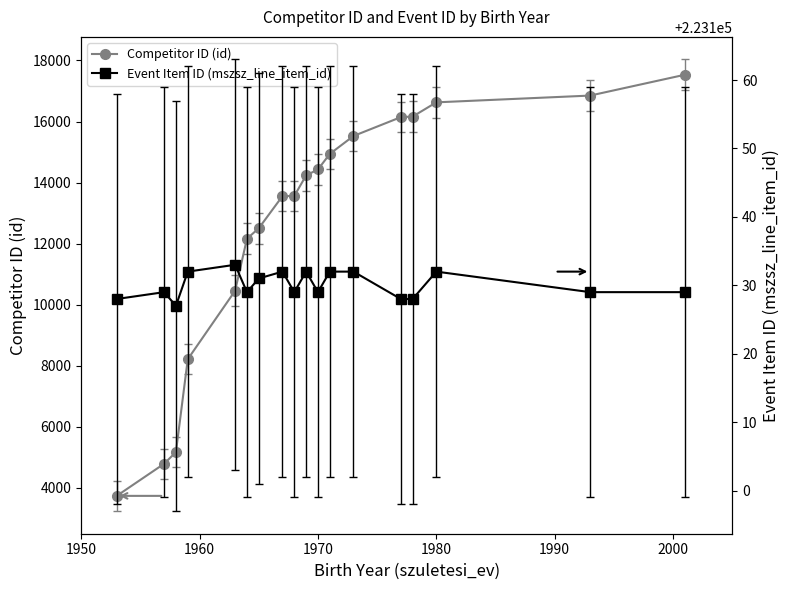

In Event Item ID (mszsz_line_item_id), how many points are higher than both neighbors (excluding endpoints)?

5